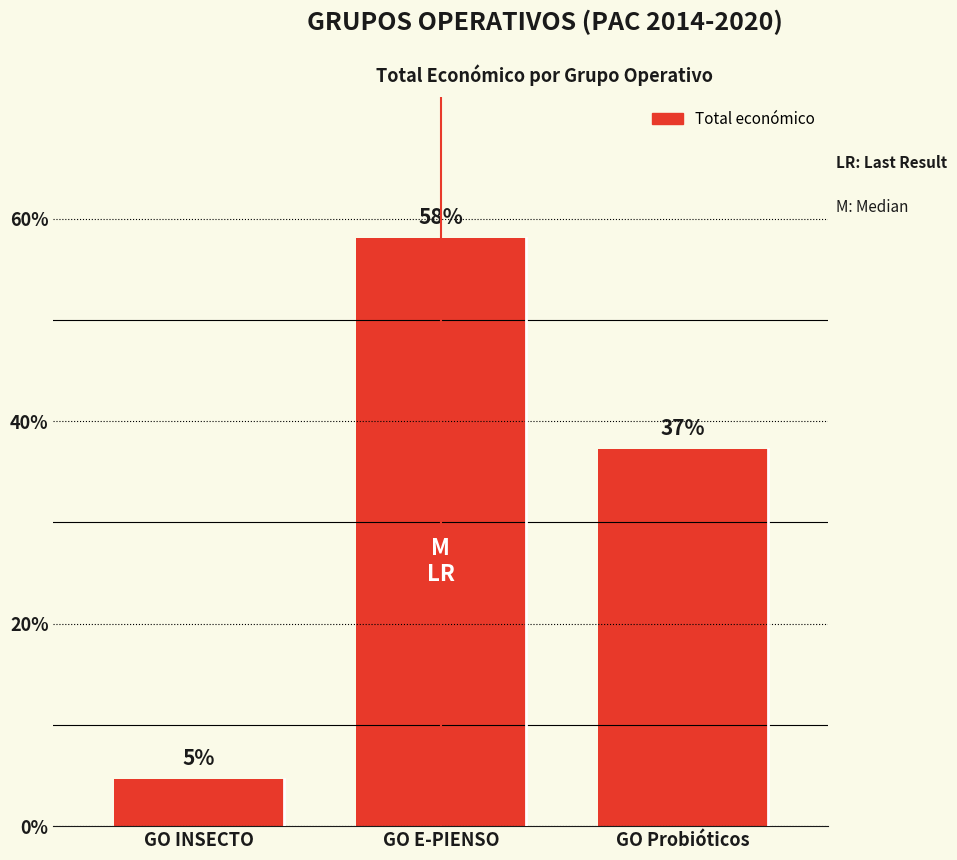

Are the bars horizontal?

No